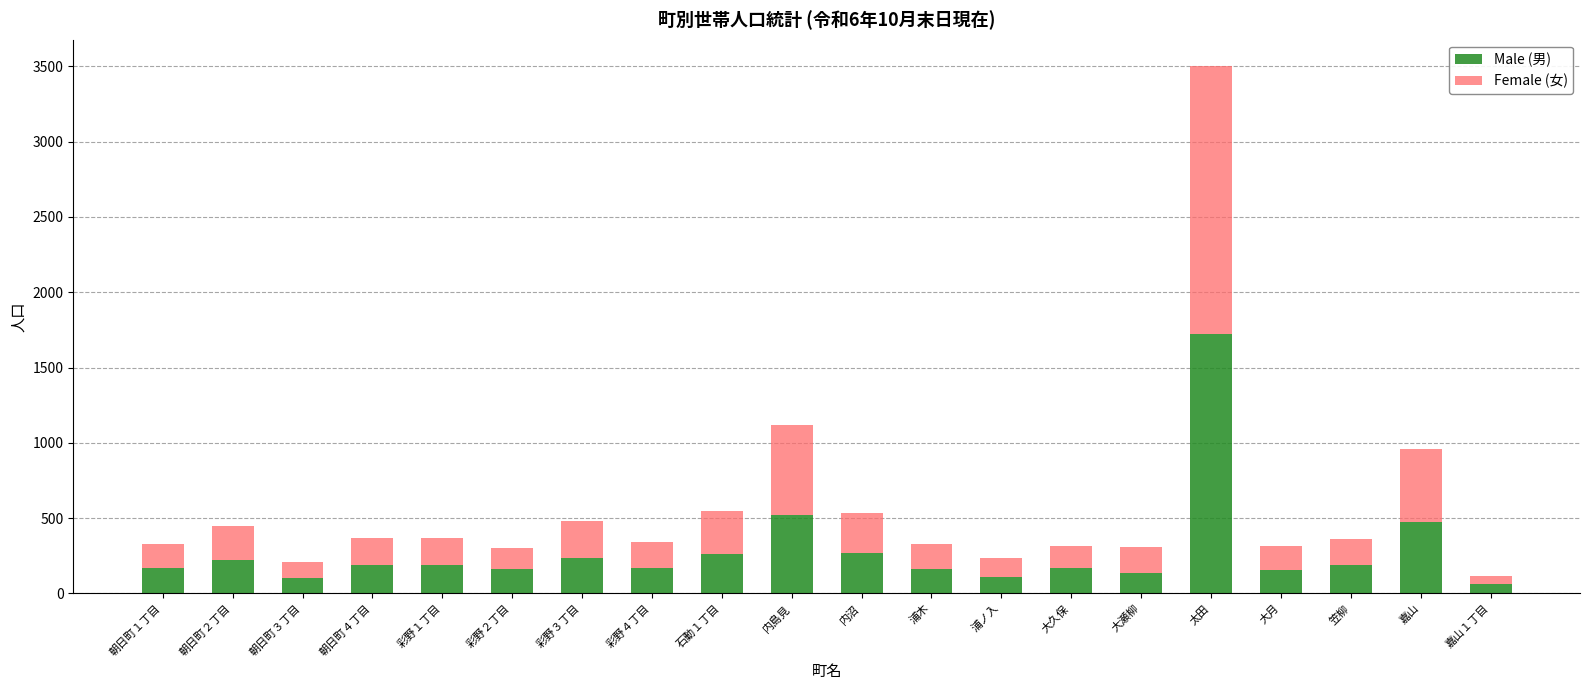

The value of Male (男) at 内島見 is 524. True or false?

True